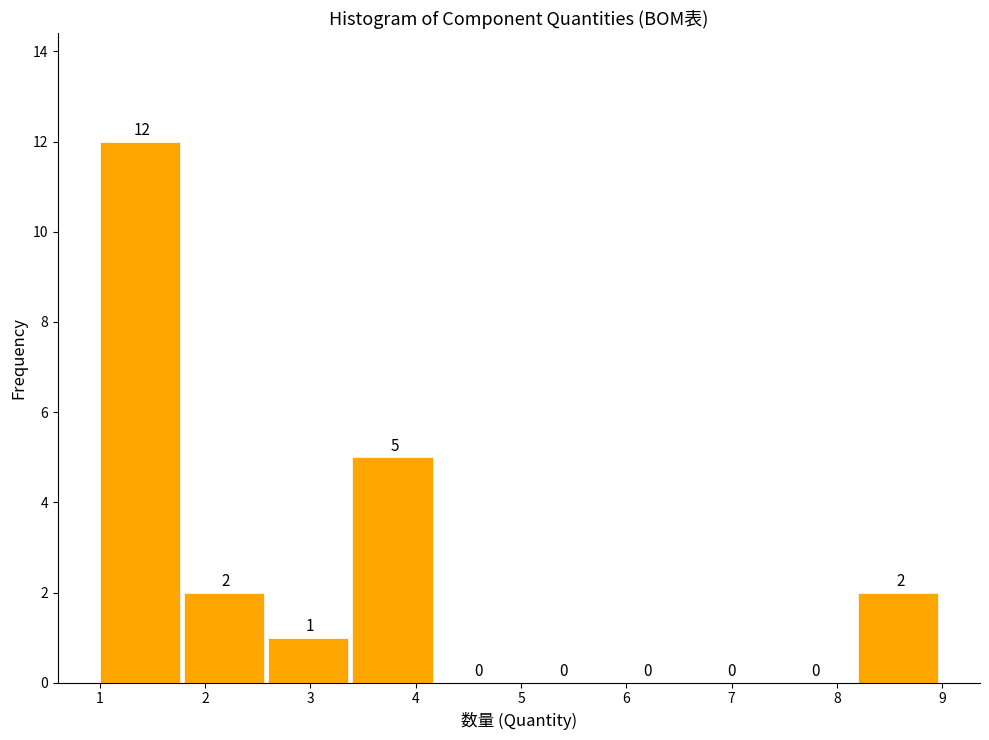

Over which range of the x-axis is the bar tallest?

1.0 to 1.8